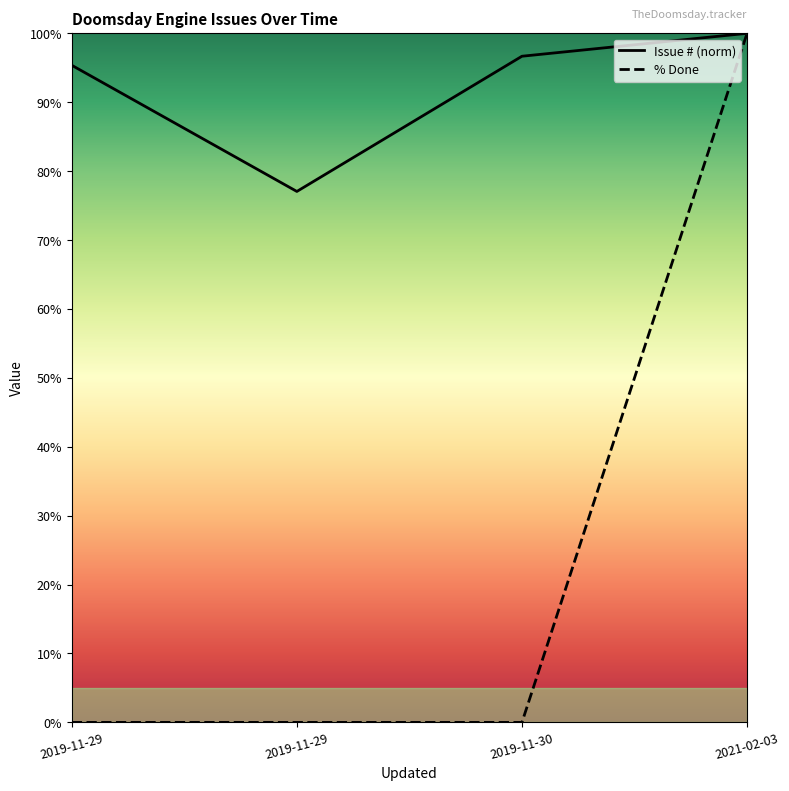

What is the sum of all % Done values?

100.0